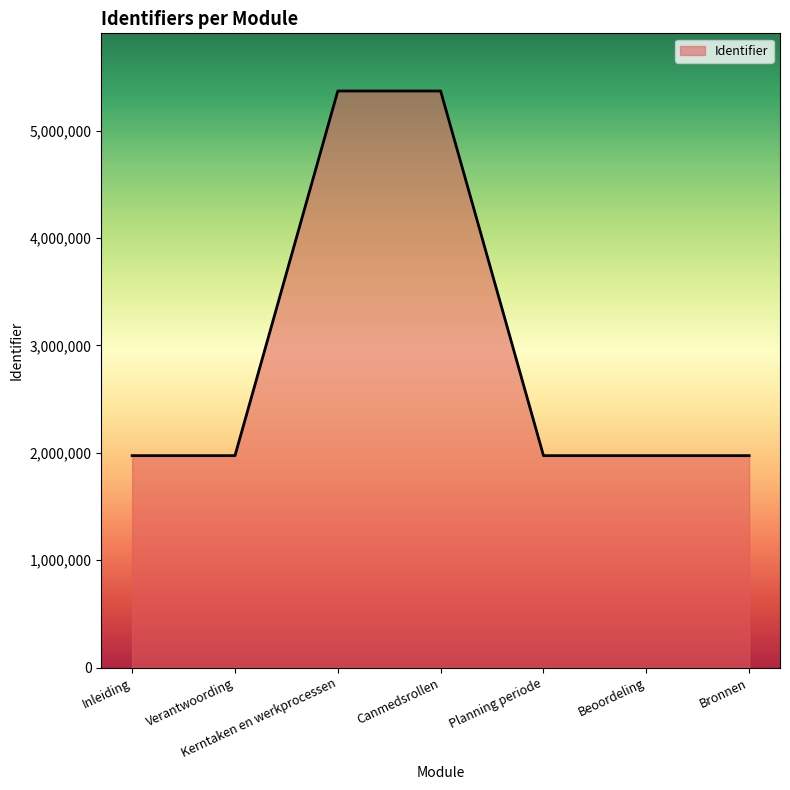

What is the change in value from Kerntaken en werkprocessen to Bronnen?

-3395646